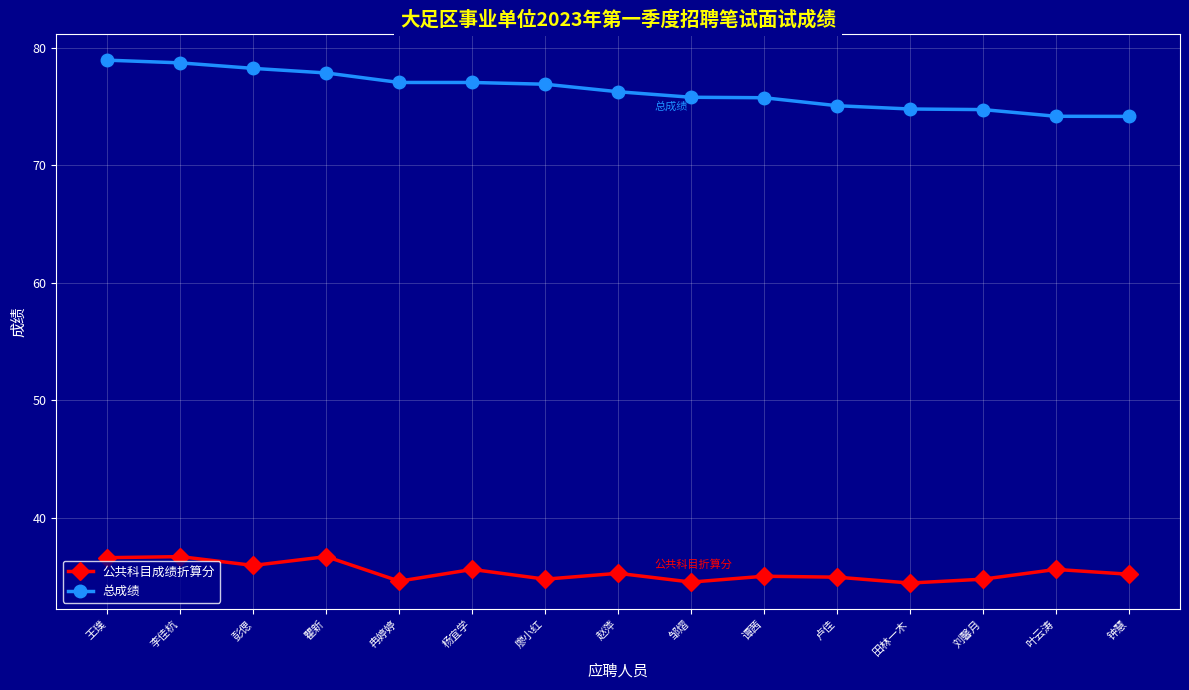

True or false: 公共科目成绩折算分 and 总成绩 cross at least once.

False